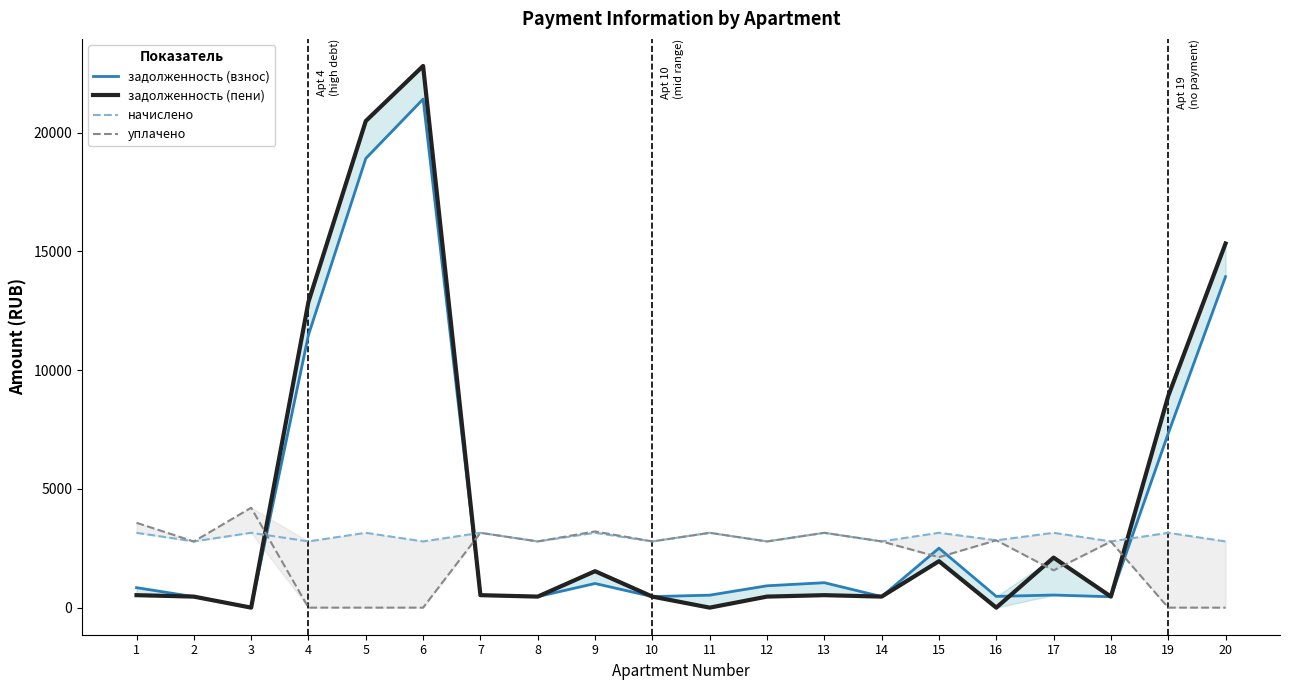

What is the difference between the maximum and second lowest values in the уплачено series?

4206.9